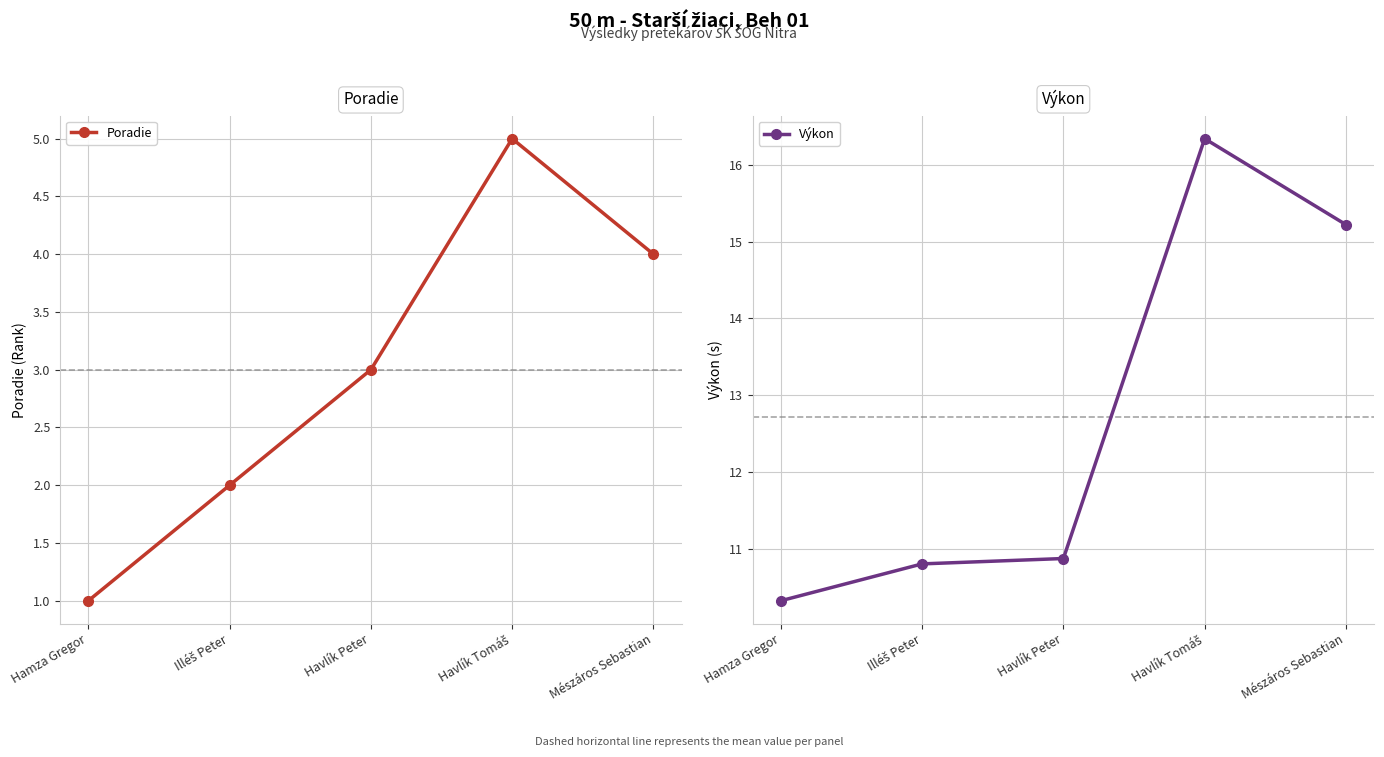

Reading left to right, list all the values displayed in this chart.

Poradie: 1.0	2.0	3.0	5.0	4.0
Výkon: 10.3	10.8	10.9	16.3	15.2